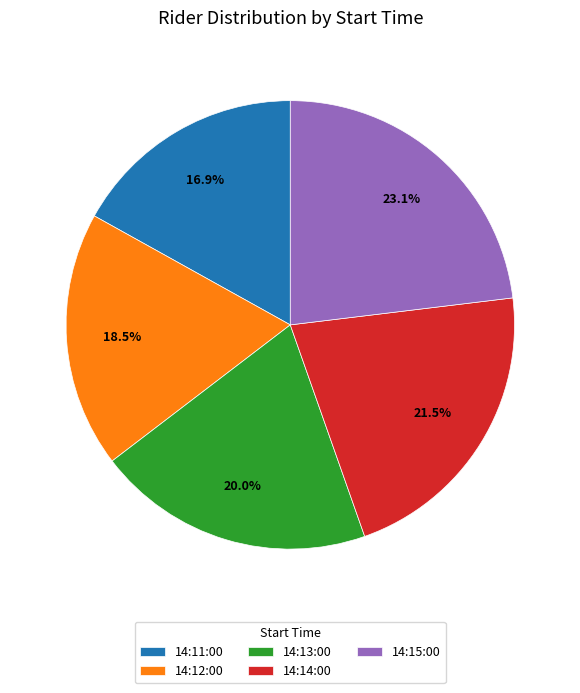

Does any single category account for the majority?

No